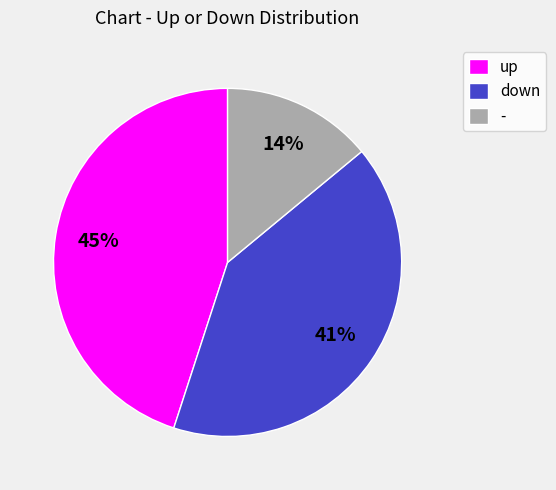

Rank the categories by value from lowest to highest.

-, down, up